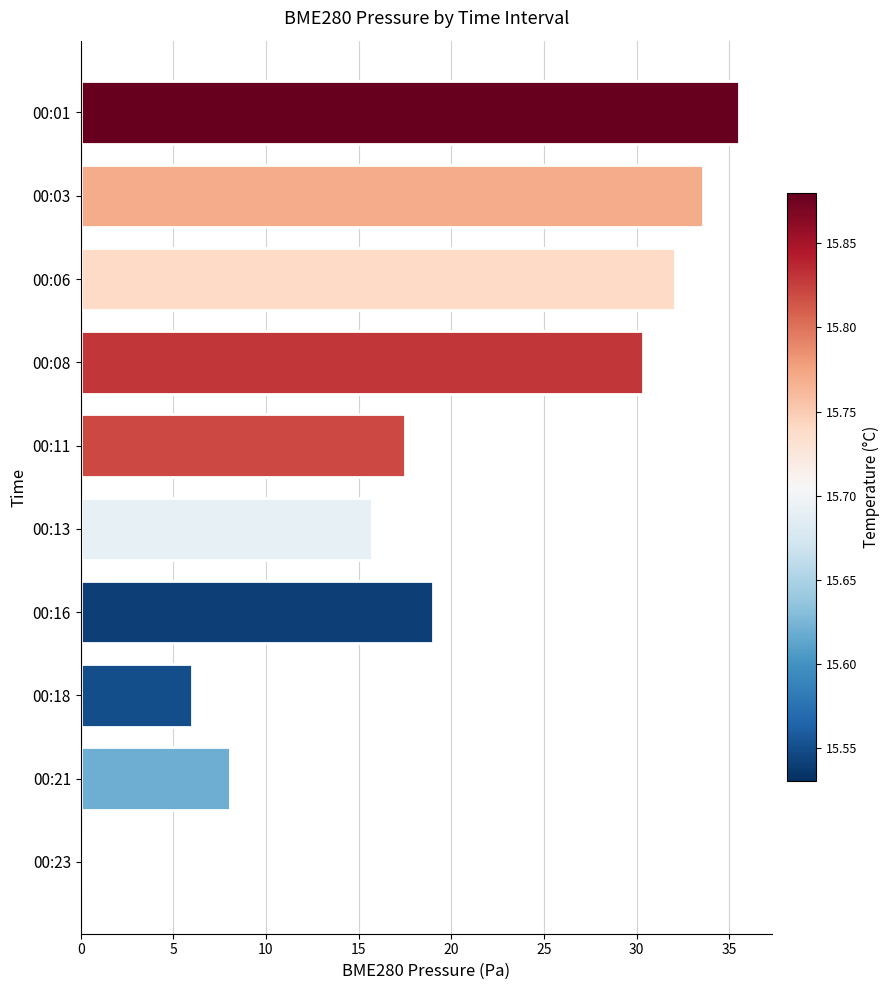

What is the change in value from 00:06 to 00:01?

+3.4